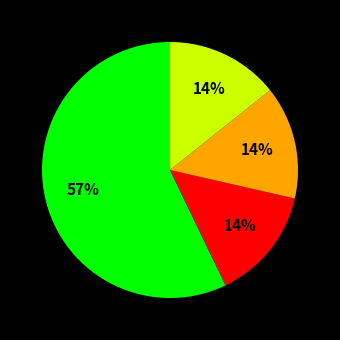

To the nearest percent, what is the average slice percentage?

25%